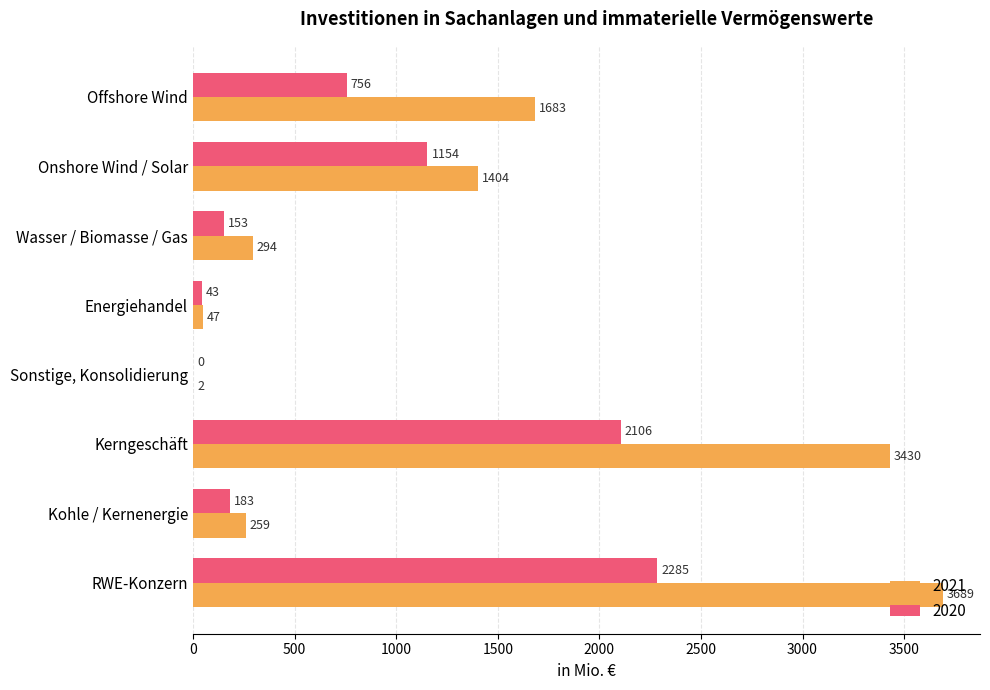

What is the total value across all series at Kohle / Kernenergie?

442